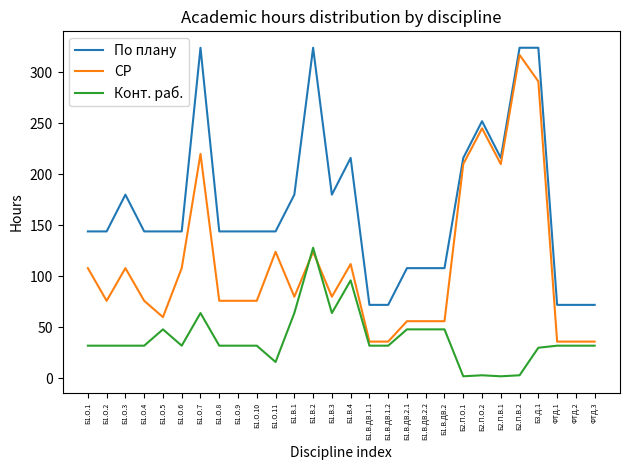

Does the chart have visible grid lines?

No